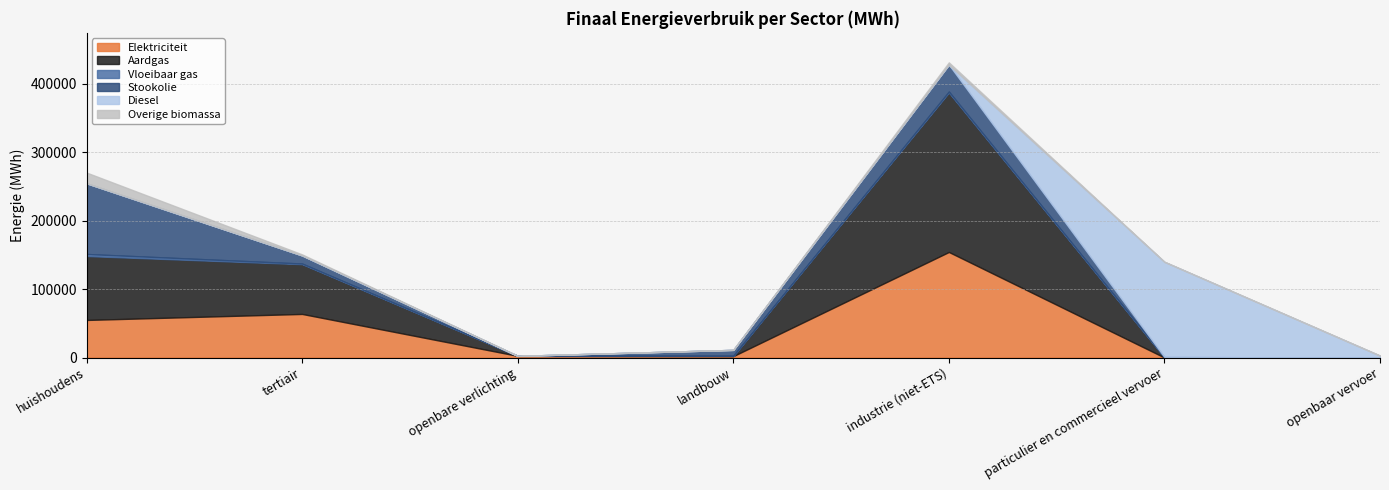

True or false: Overige biomassa has more than 0 interior local peaks.

True